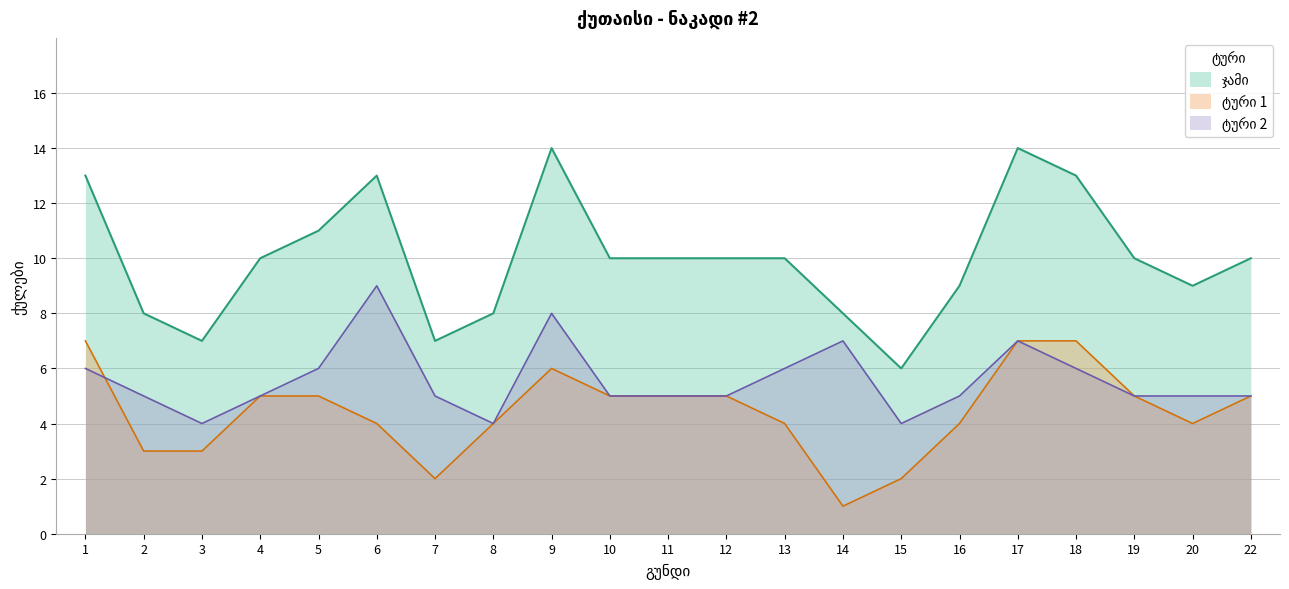

What are all the series names shown in the legend?

ჯამი, ტური 1, ტური 2